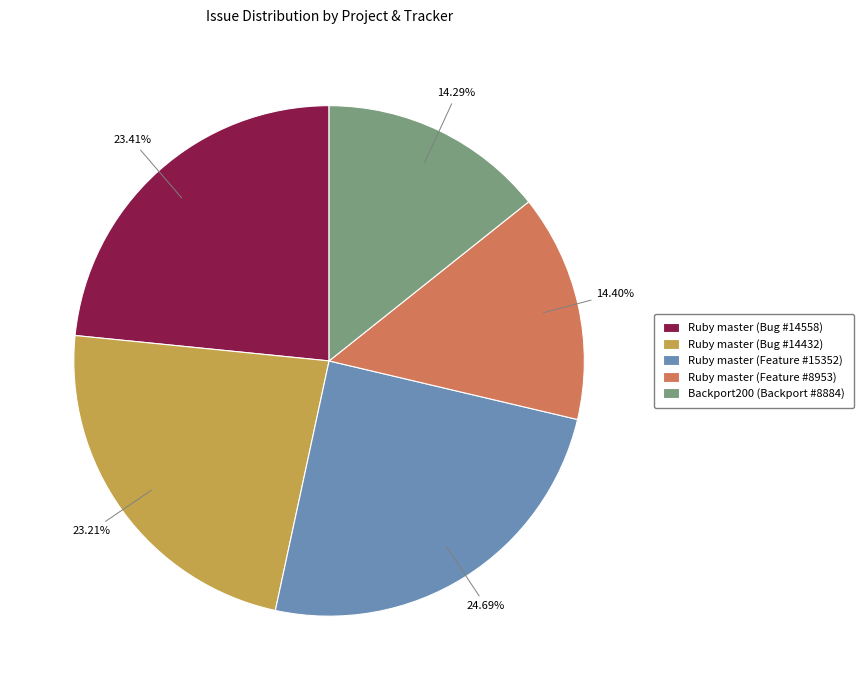

To the nearest percent, what percentage of the pie is Ruby master (Bug #14432)?

23%